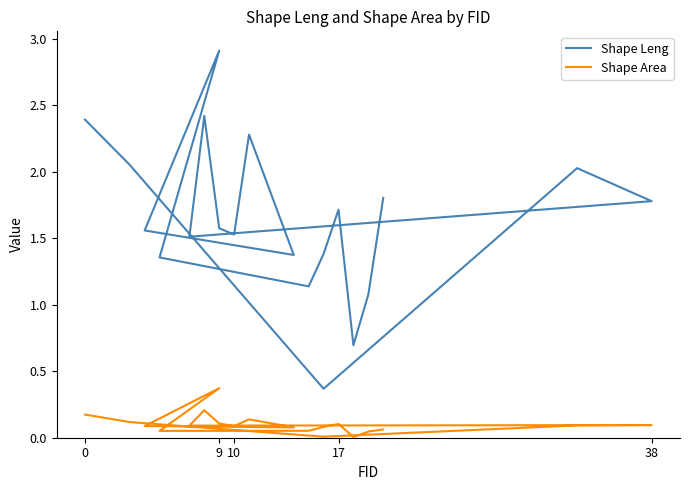

At how many categories does at least one series exceed 1?

18